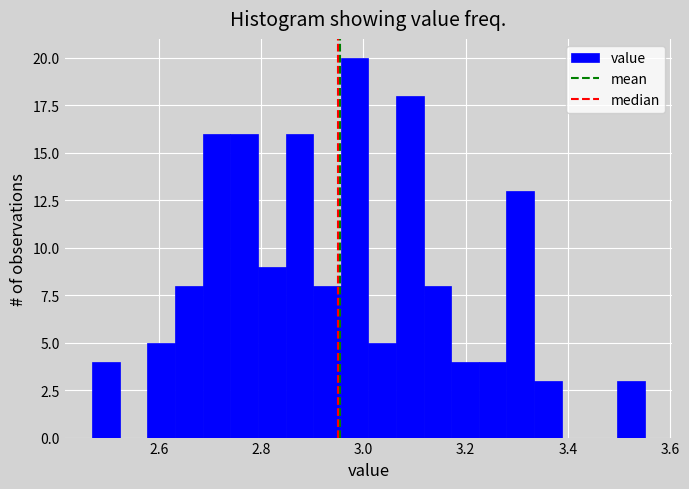

Around what value on the x-axis is the tallest bar? Give the approximate position of its centre, as read against the axis.

2.98